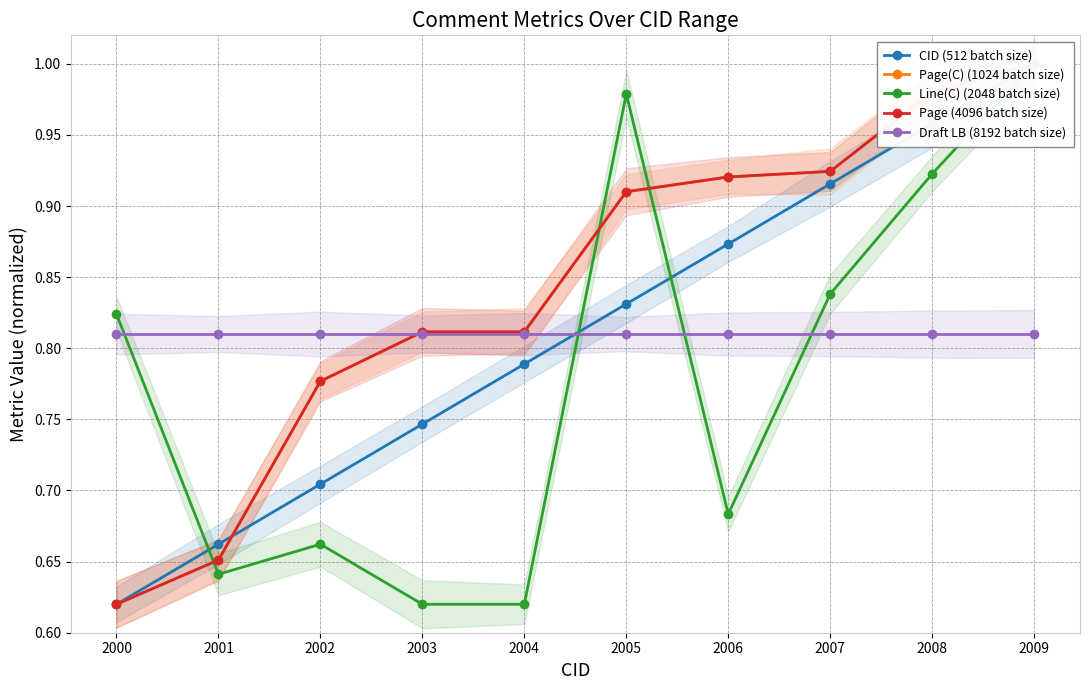

At which label is Page (4096 batch size) closest to 0?

2000